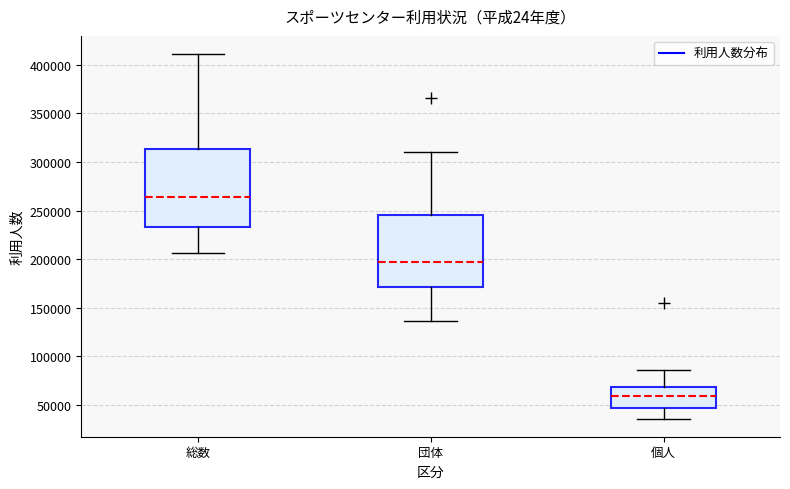

Reading left to right, transcribe this box plot: for each box, give where its median line is, the range the box spans, and where its two whiskers end, as read against the y-axis. The values are not printed on the chart, so give them approximately, as read against the axis.

総数: median 265000, box 235000 to 315000, whiskers 205000 to 410000
団体: median 195000, box 170000 to 245000, whiskers 135000 to 310000
個人: median 60000, box 45000 to 70000, whiskers 35000 to 85000